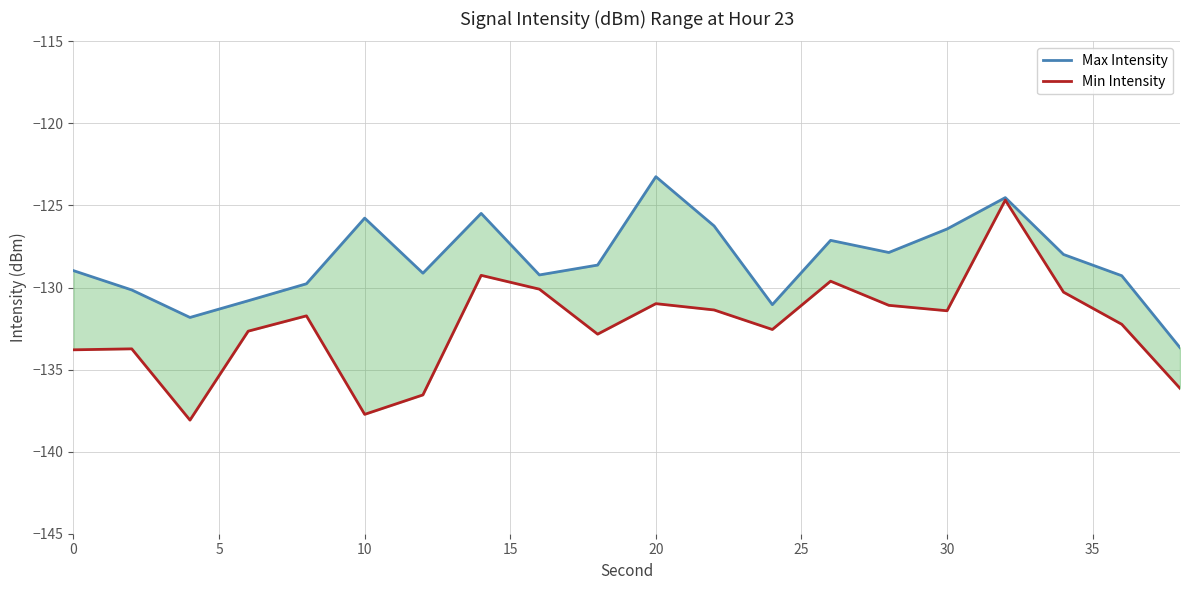

At how many categories does at least one series exceed -126?

4